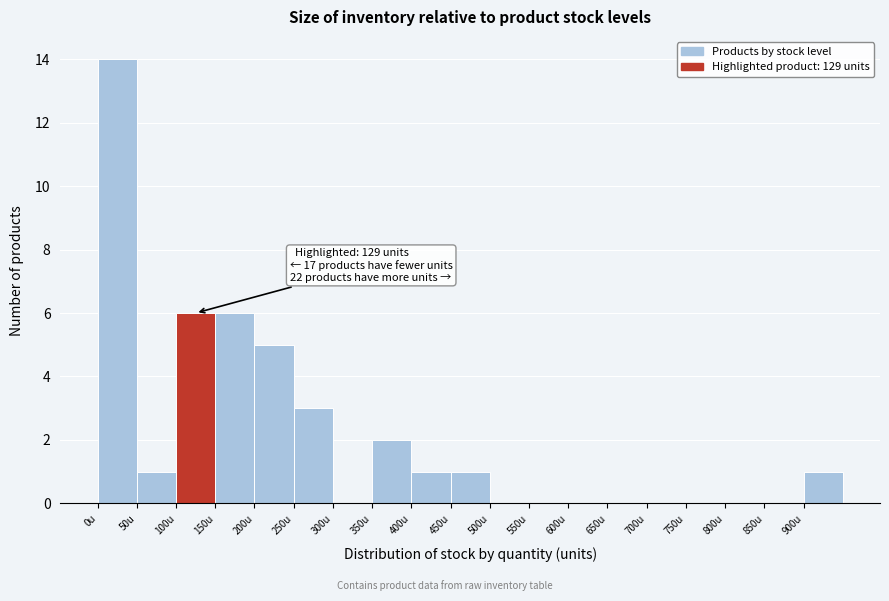

Which range on the x-axis has the tallest bar?

0 to 50